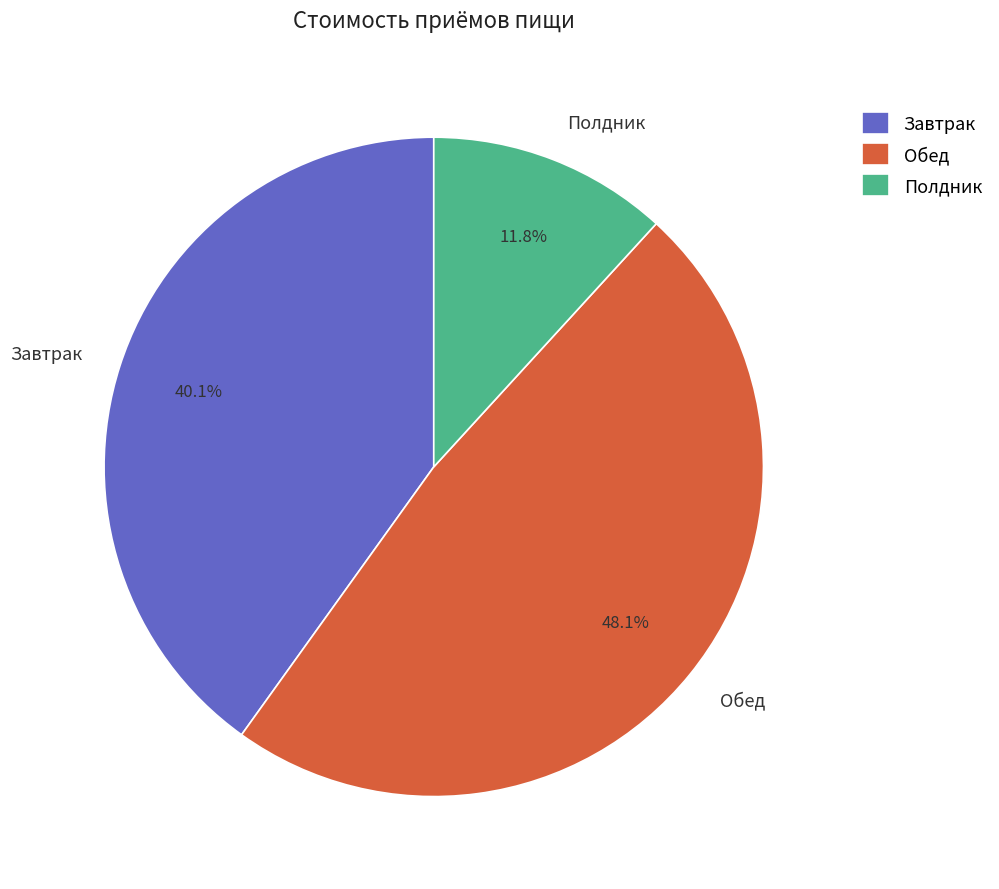

True or false: Обед accounts for 48% of the total.

True